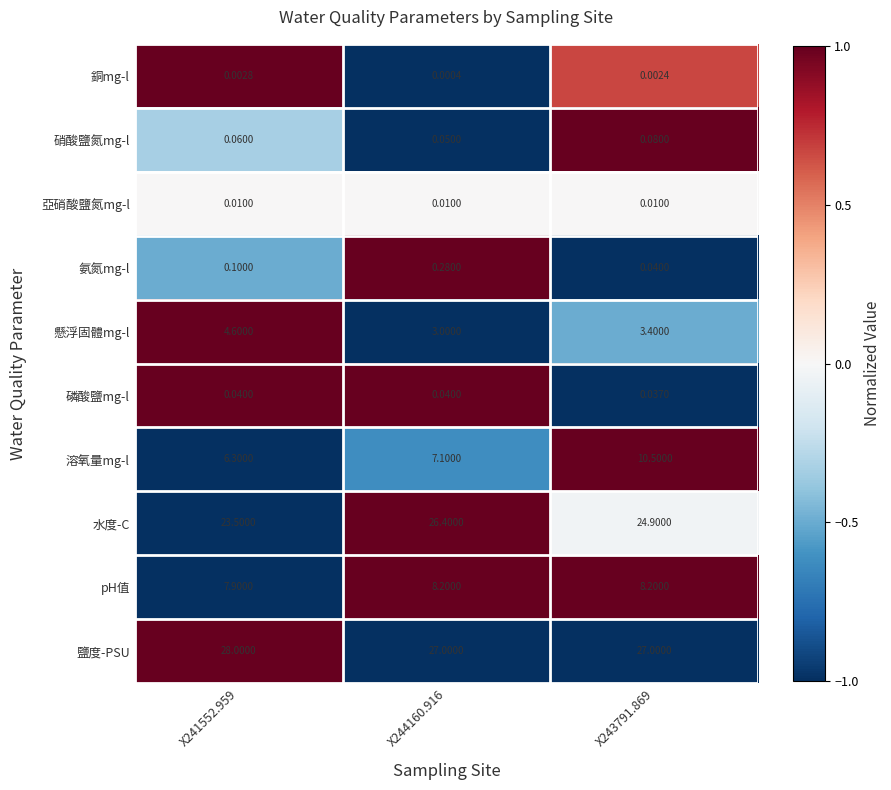

Rank the series at X241552.959 from highest to lowest value.

鹽度-PSU, 水度-C, pH值, 溶氧量mg-l, 懸浮固體mg-l, 氨氮mg-l, 硝酸鹽氮mg-l, 磷酸鹽mg-l, 亞硝酸鹽氮mg-l, 銅mg-l